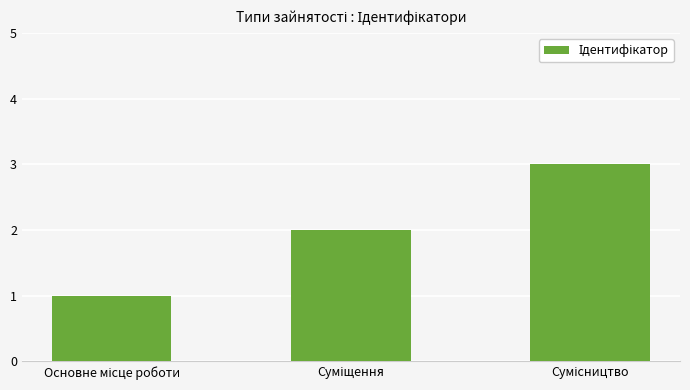

What is the maximum value shown in the chart?

3